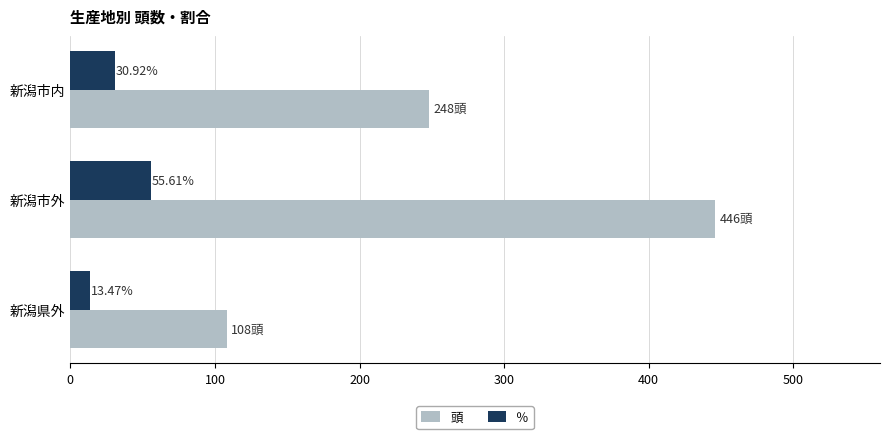

Where is 頭 nearest to the value 277?

新潟市内